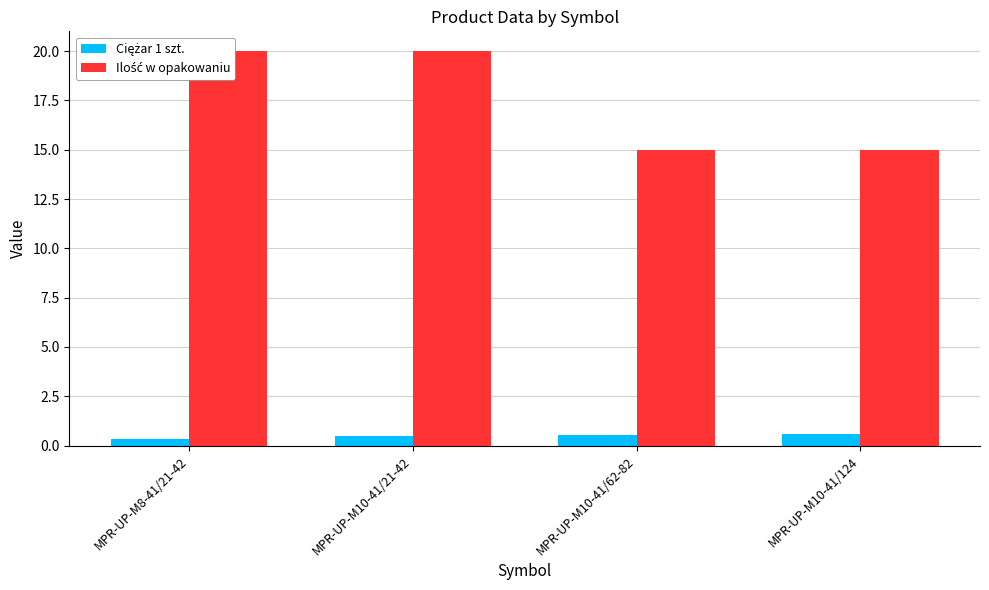

Which has a higher value, MPR-UP-M10-41/124 or MPR-UP-M8-41/21-42?

MPR-UP-M10-41/124